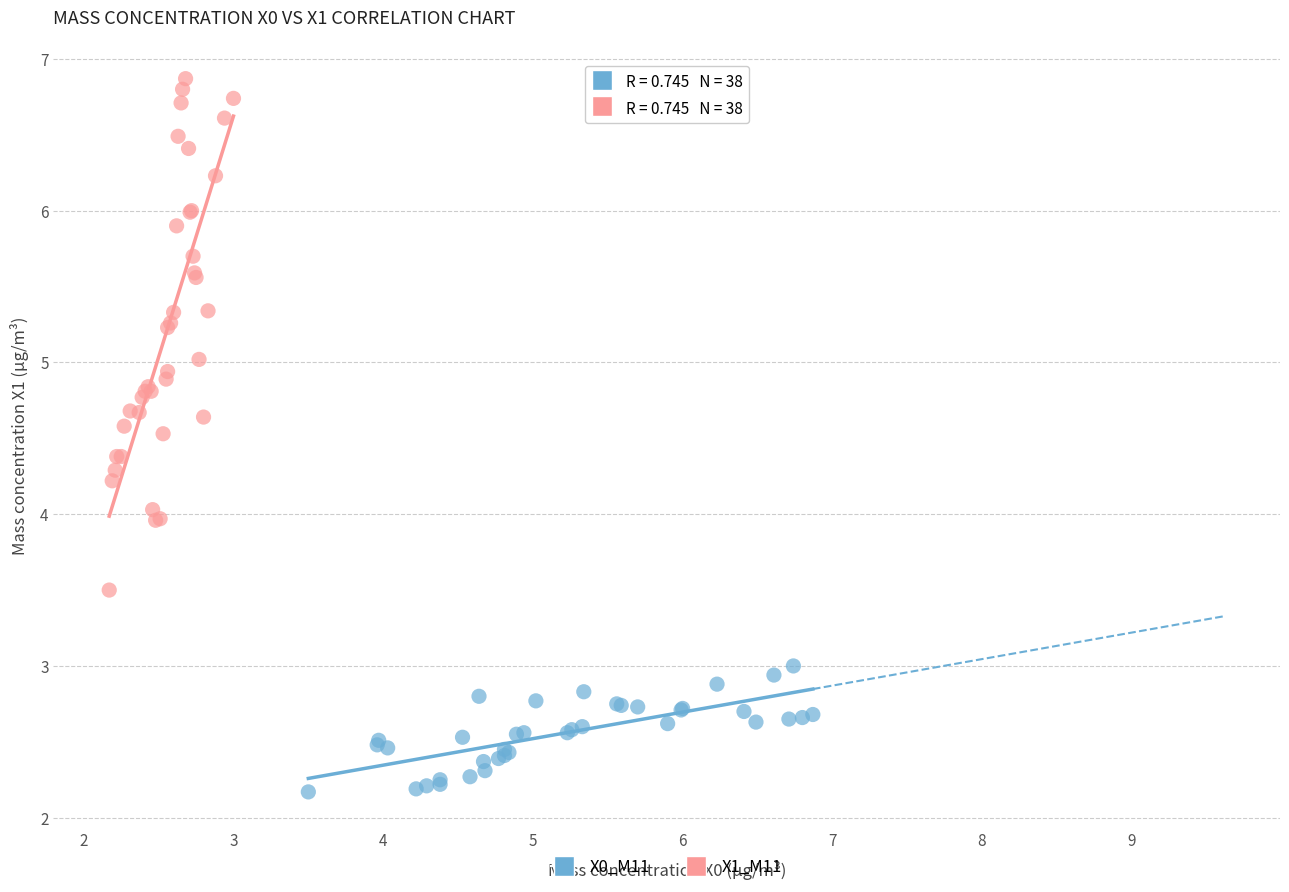

Which series has the widest spread of Y values?

X1_M11